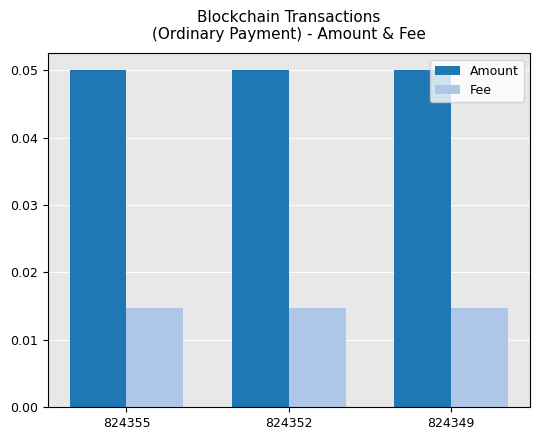

List the series in order of their peak value, highest first.

Amount, Fee